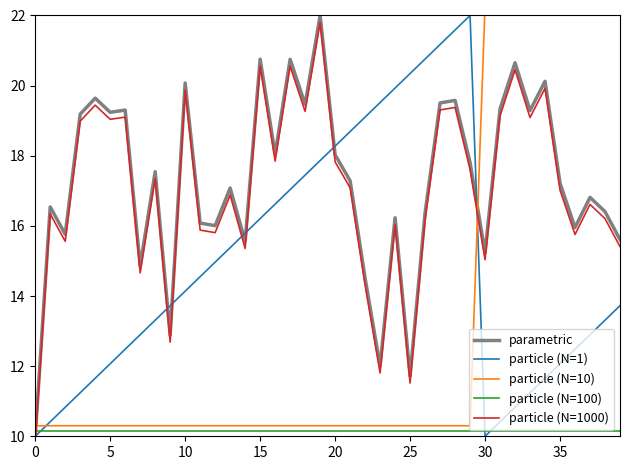

What is the label of the 1st point from the right?

39